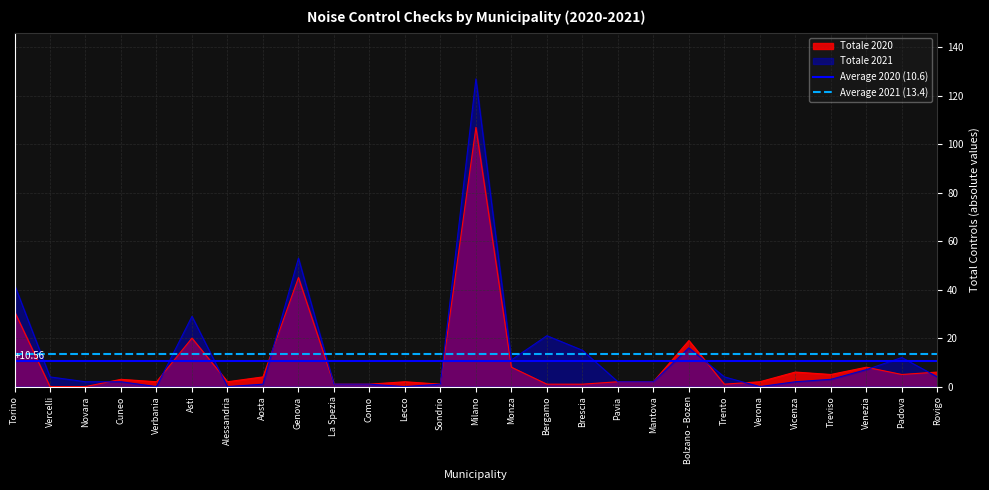

Which category has the highest value in the Totale 2020 series?

Milano